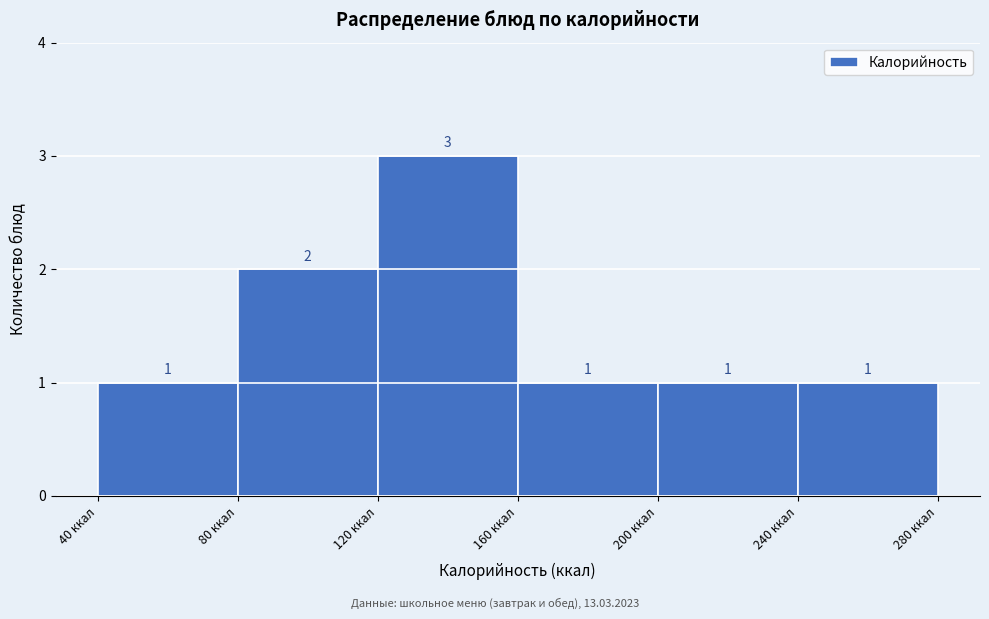

Over which range of the x-axis is the bar tallest?

120 to 160